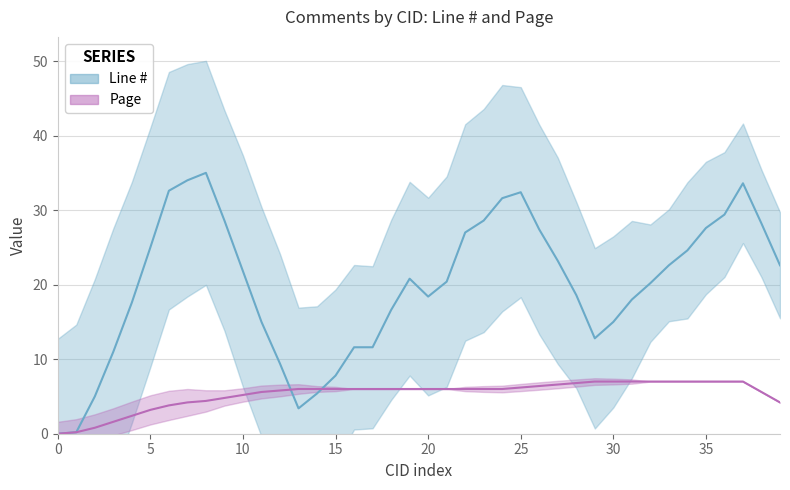

Which series changed the most between 18 and 32?

Line #